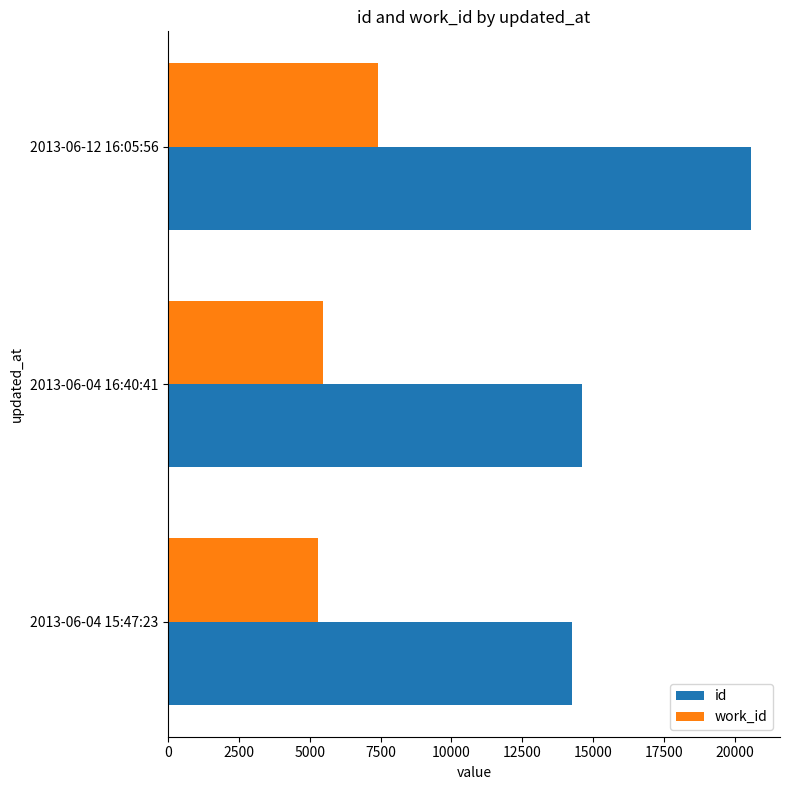

How many data points does each series have?

3